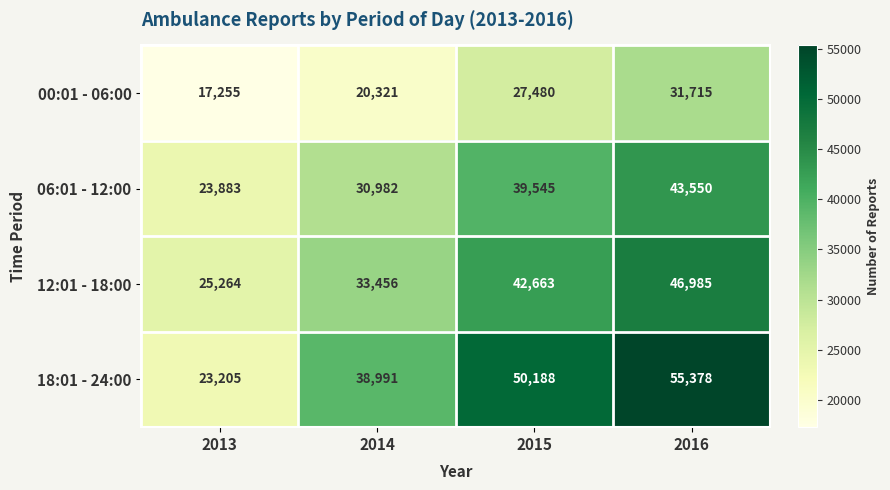

What value does the 12:01 - 18:00 series have at 2015, to the nearest 10?

42660